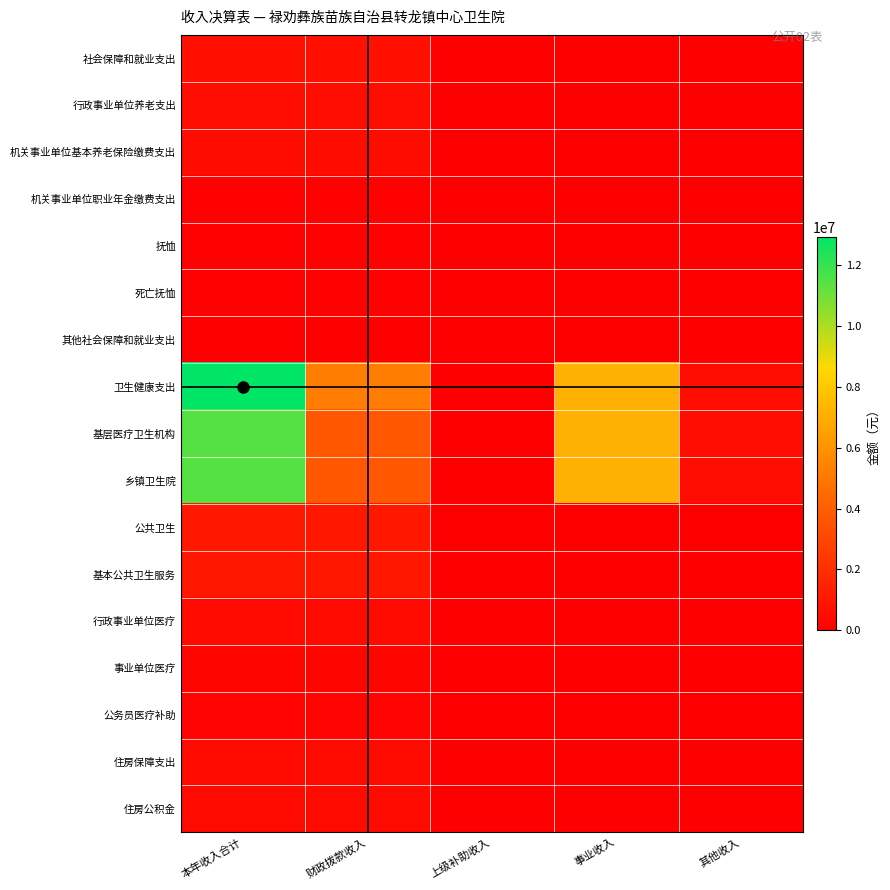

How many categories are shown in the chart?

5